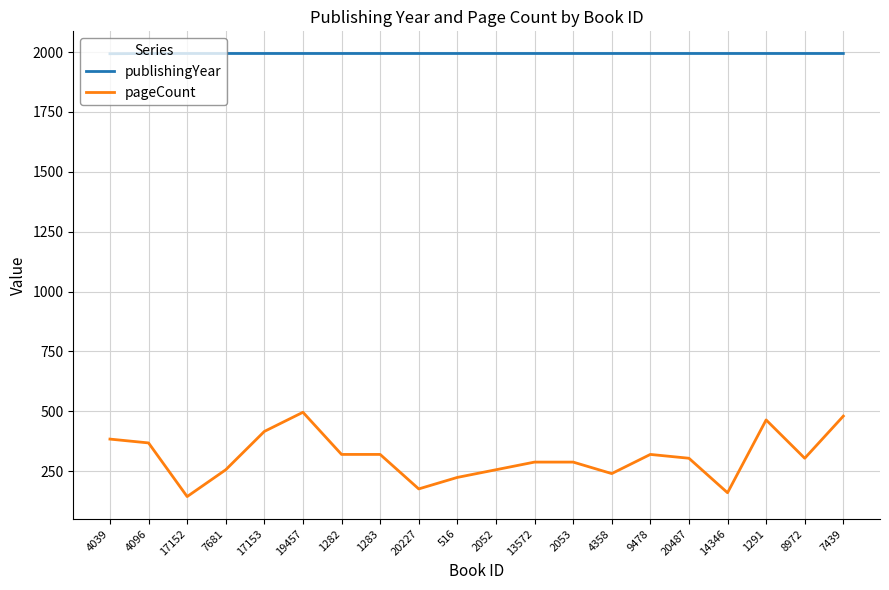

Is the value of publishingYear at 14346 greater than the value of pageCount at 4039?

Yes